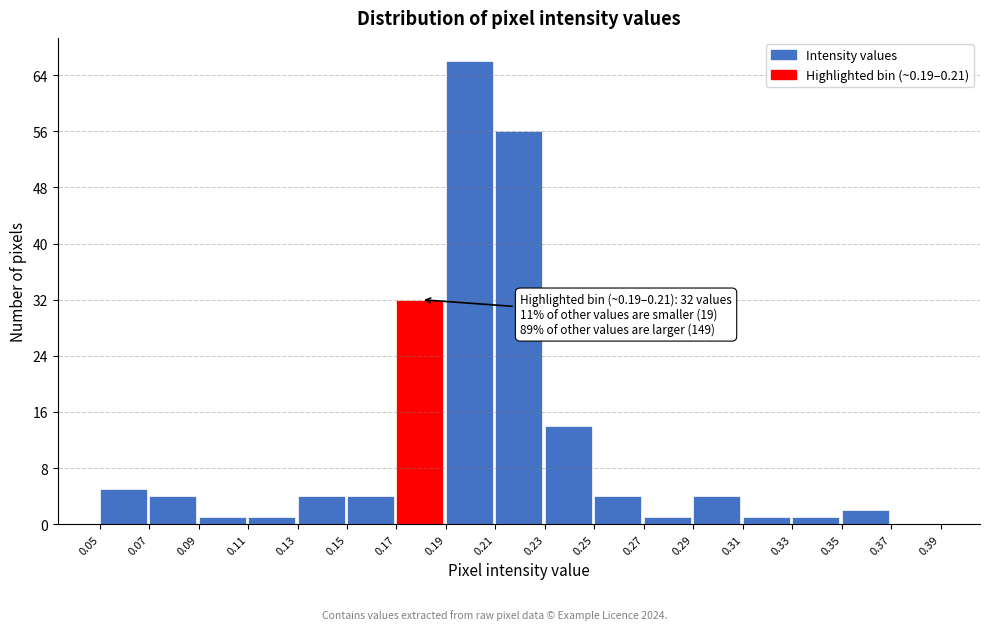

Which range on the x-axis has the tallest bar?

0.19 to 0.21